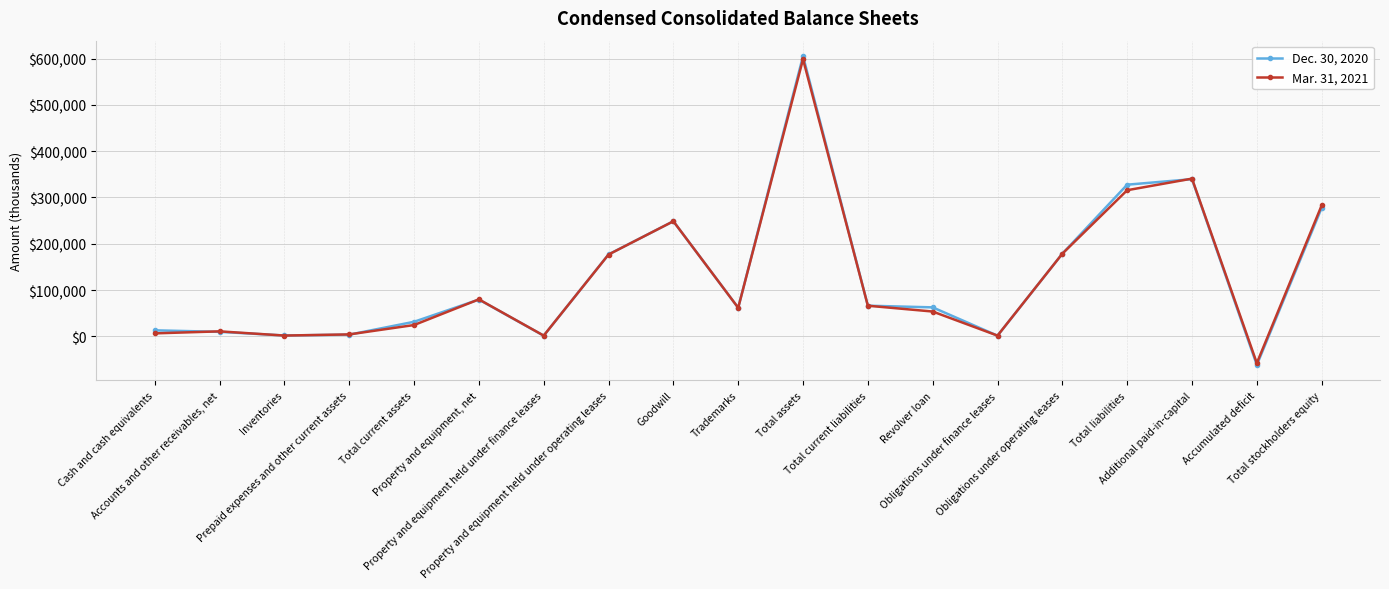

What is the minimum value shown in the chart?

-61514